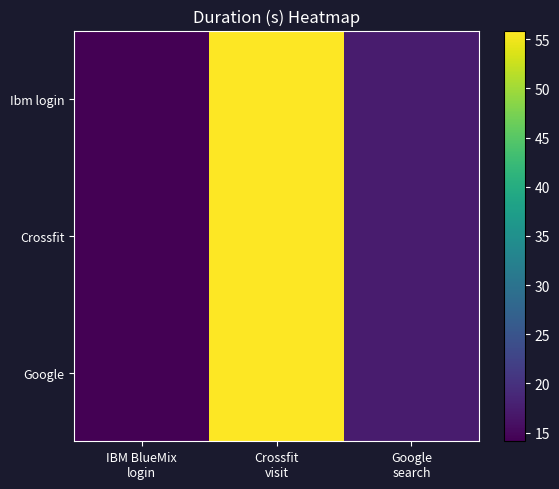

Which series changed the most between IBM BlueMix login and Crossfit visit?

Ibm login